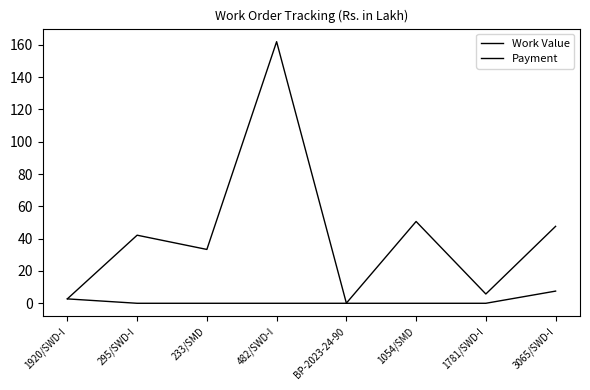

Does the chart have visible grid lines?

No